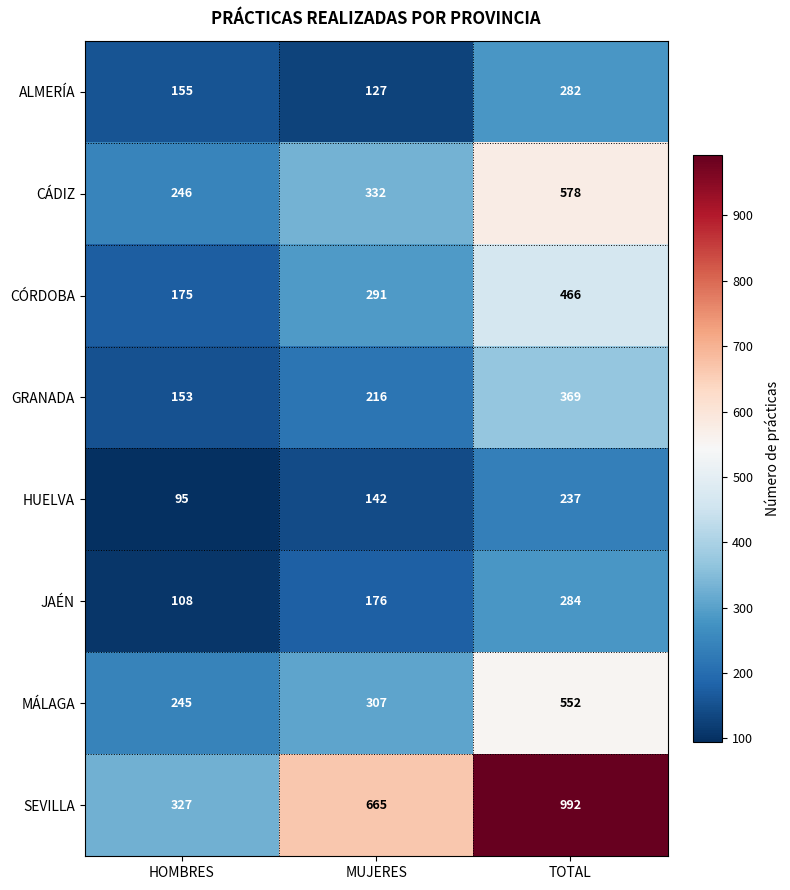

Rank the series by their maximum value, from lowest to highest.

HUELVA, ALMERÍA, JAÉN, GRANADA, CÓRDOBA, MÁLAGA, CÁDIZ, SEVILLA